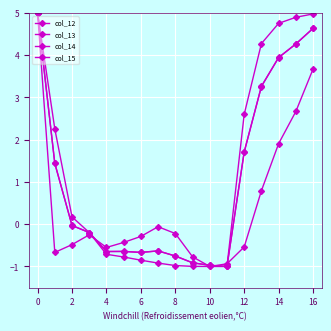

Count the number of data series in this chart.

4